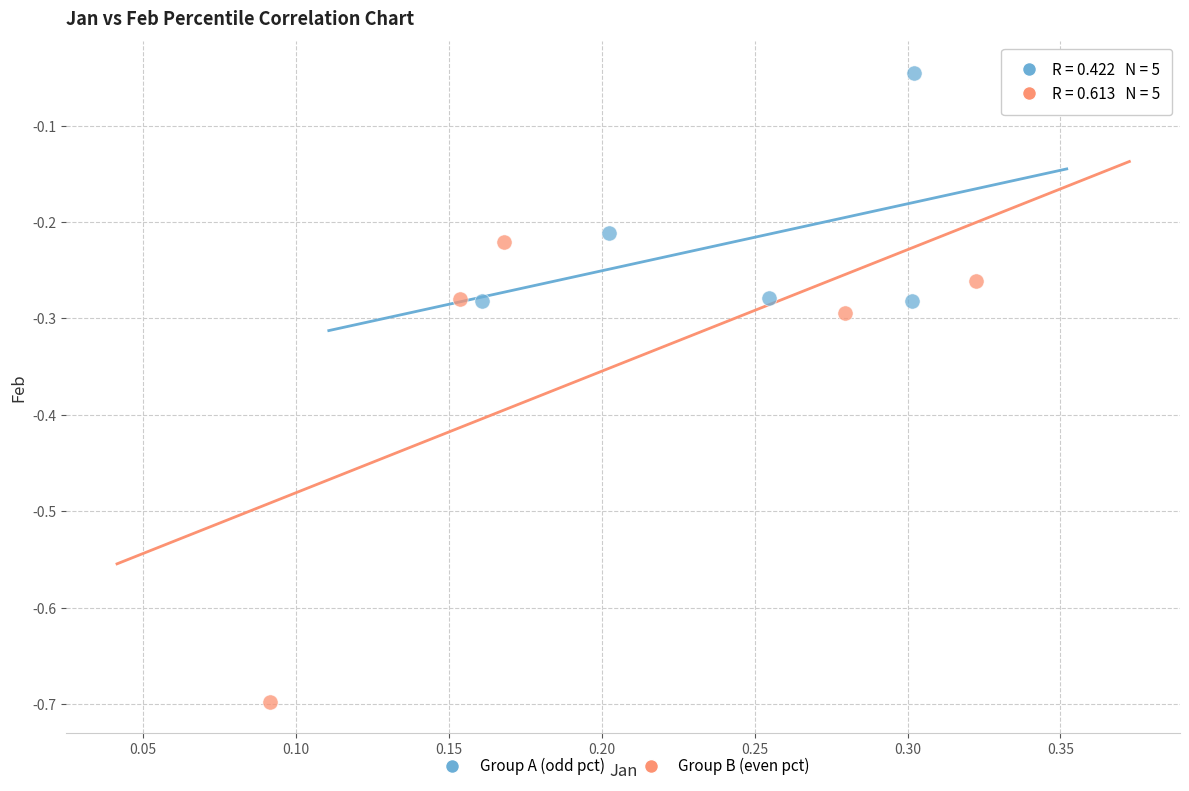

Which series reaches the minimum Y coordinate?

Group B (even pct)